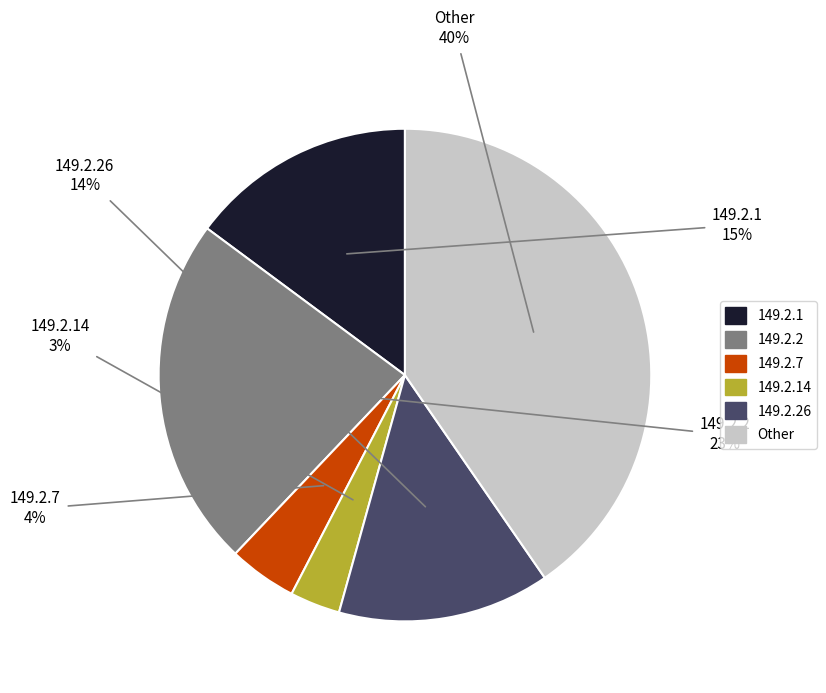

To the nearest percent, what is the difference between the largest and smallest slice percentages?

37%